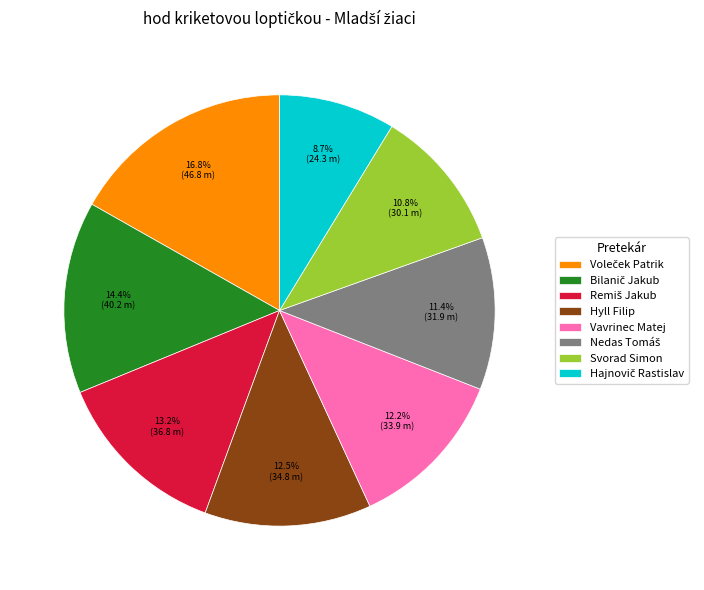

Does any single category account for the majority?

No